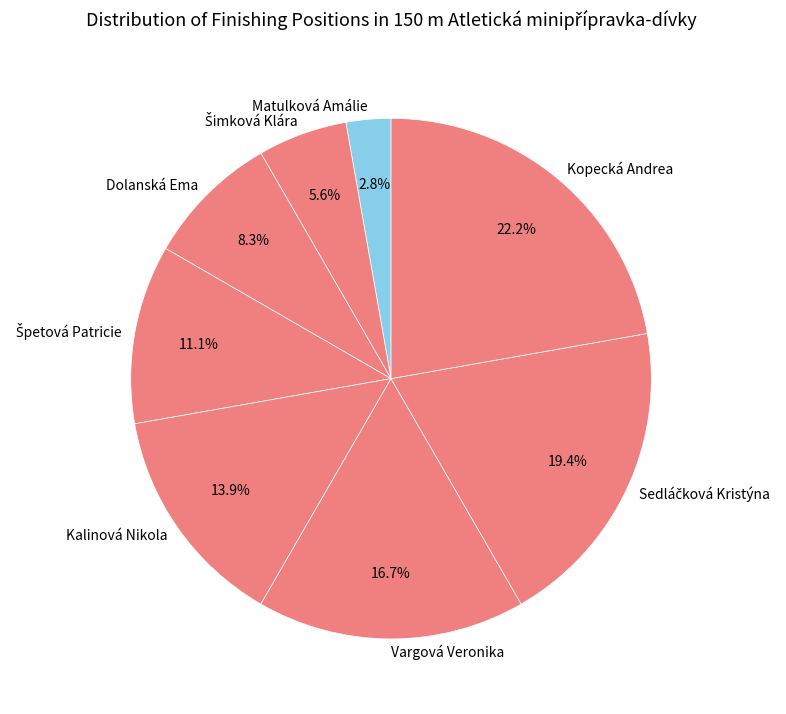

Which slice is the largest?

Kopecká Andrea